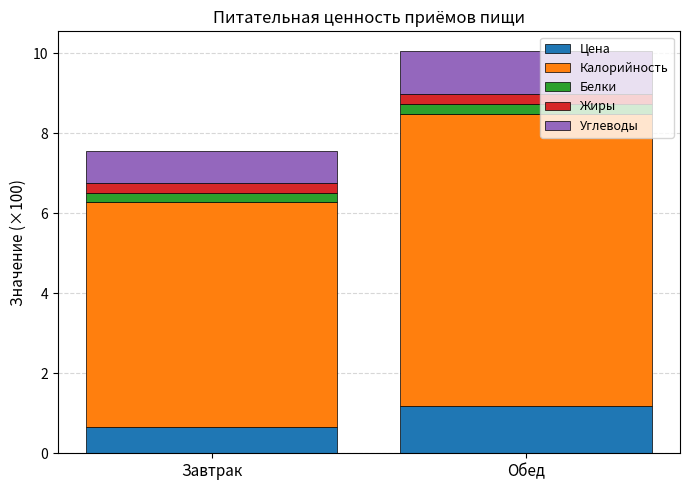

At which category is the sum across all series the highest?

Обед